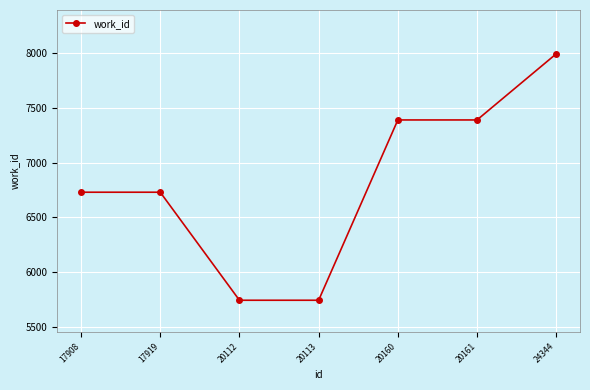

Is it true that the value at 20112 is 5744?

True